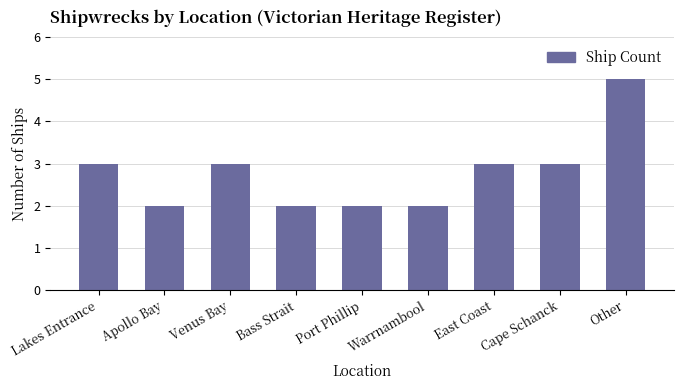

Approximately how many times larger is the value at East Coast compared to Cape Schanck?

1.0